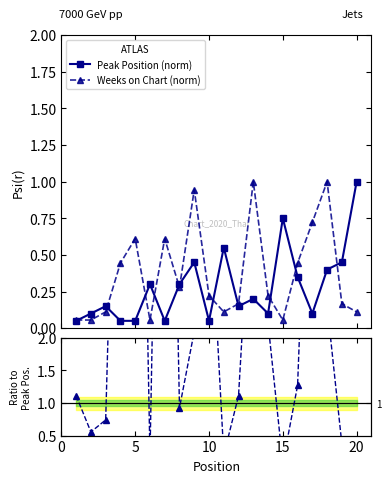

True or false: Weeks on Chart (norm) has more than 1 points higher than both neighbors.

True